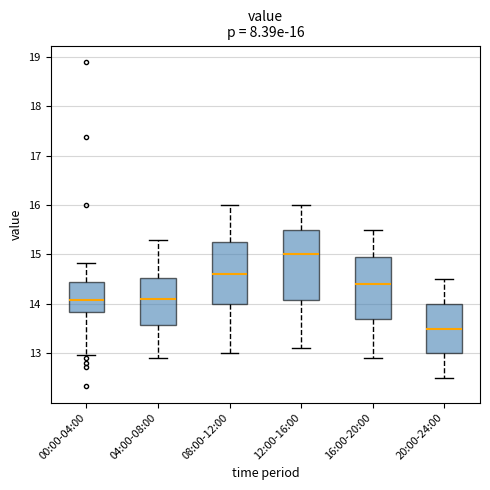

Which box is the tallest, from its lower edge to its upper edge?

12:00-16:00